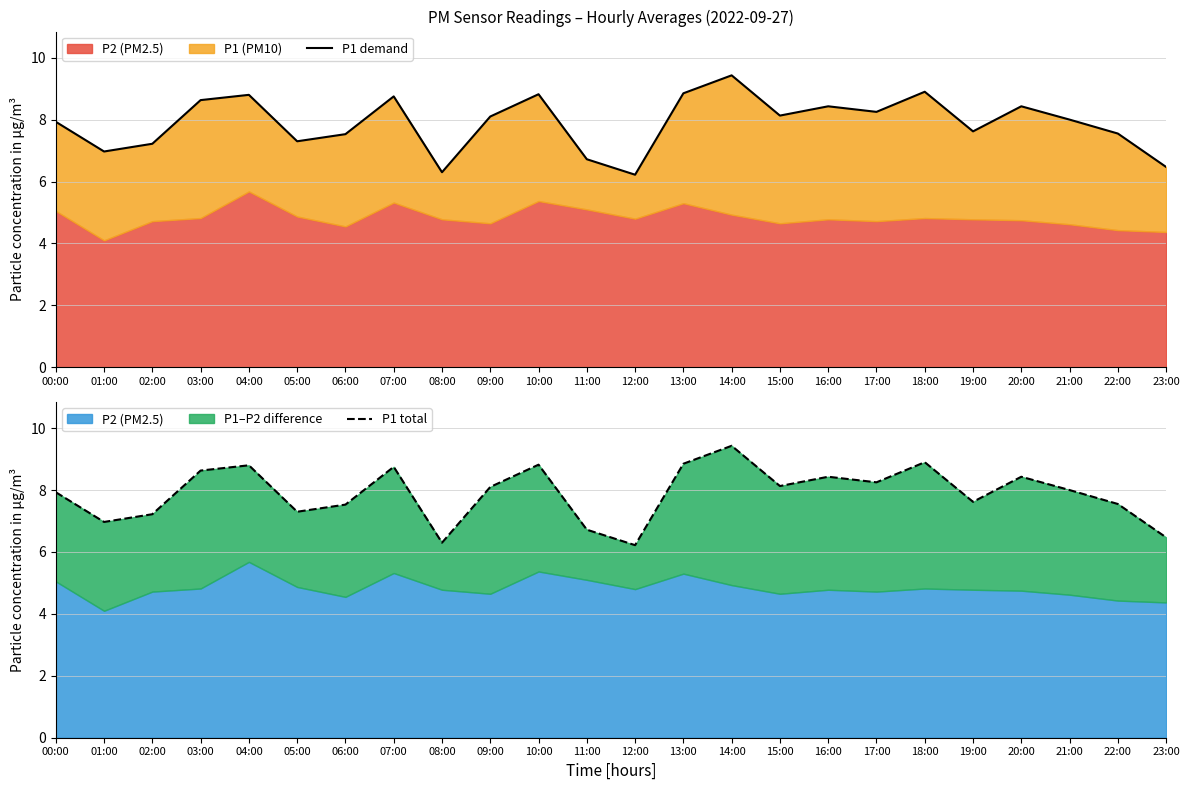

Is the value of P1 demand at 04:00 greater than the value of P1 total at 23:00?

Yes